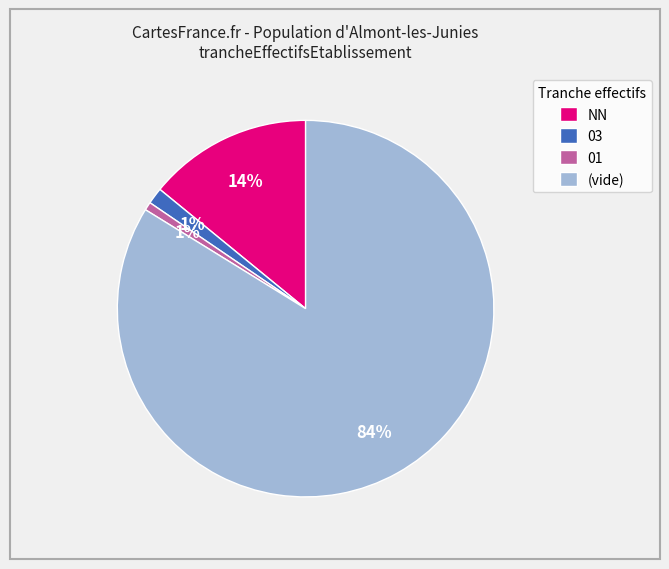

What is the largest slice in the pie chart?

(vide)